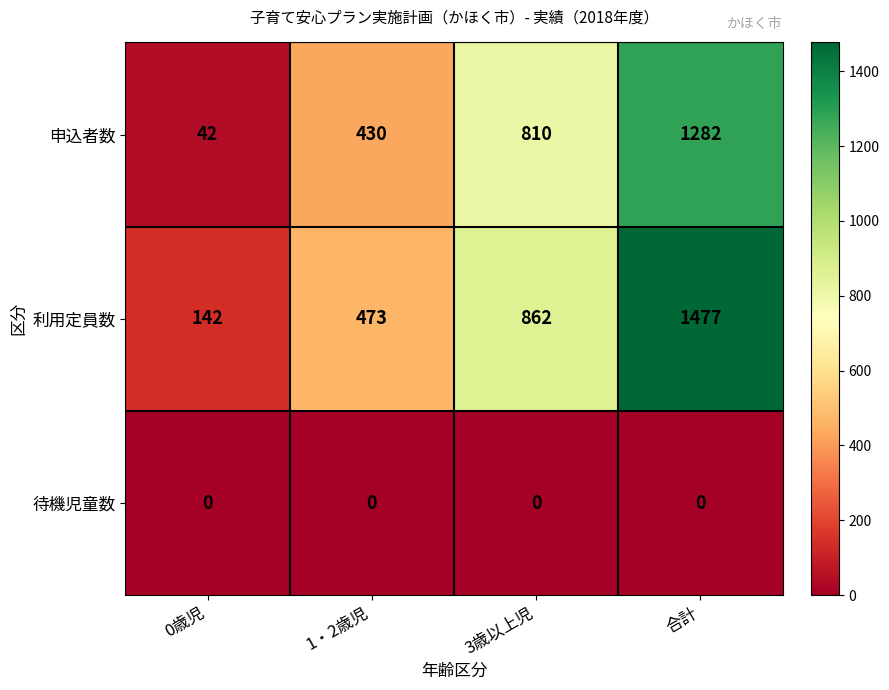

Rank the series by their maximum value, from lowest to highest.

待機児童数, 申込者数, 利用定員数